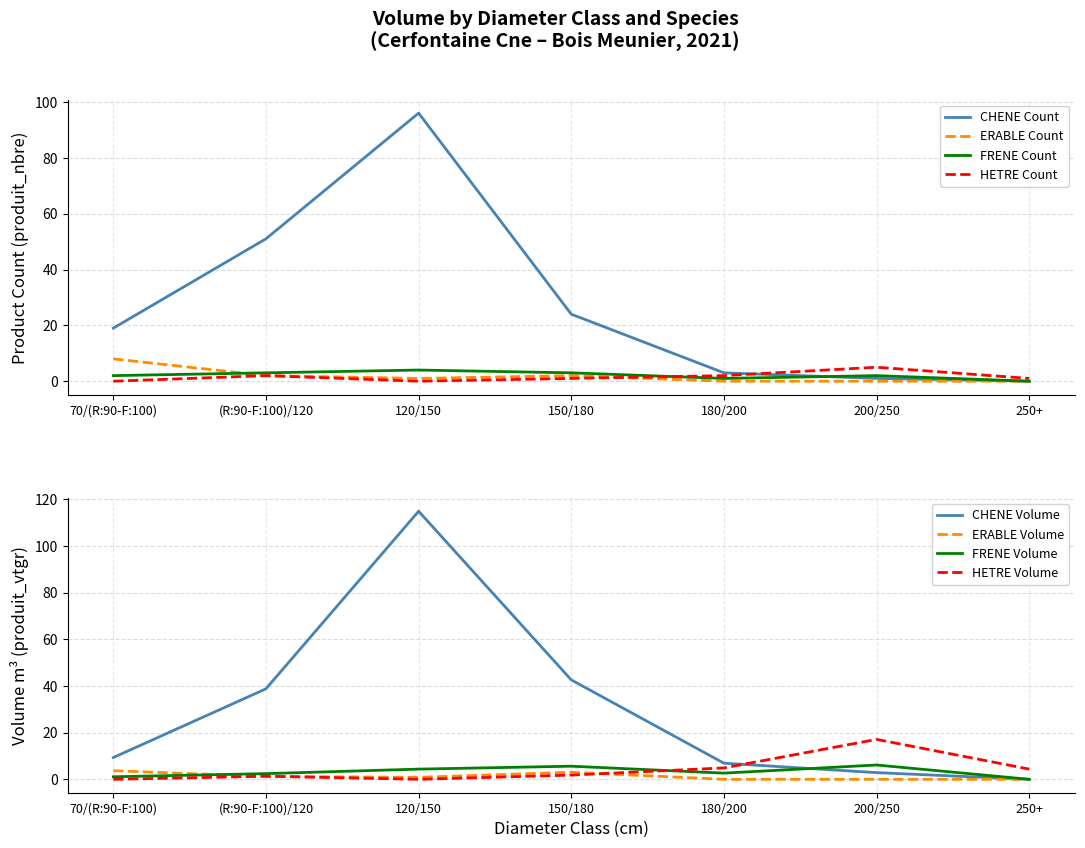

How many categories are shown in the chart?

7